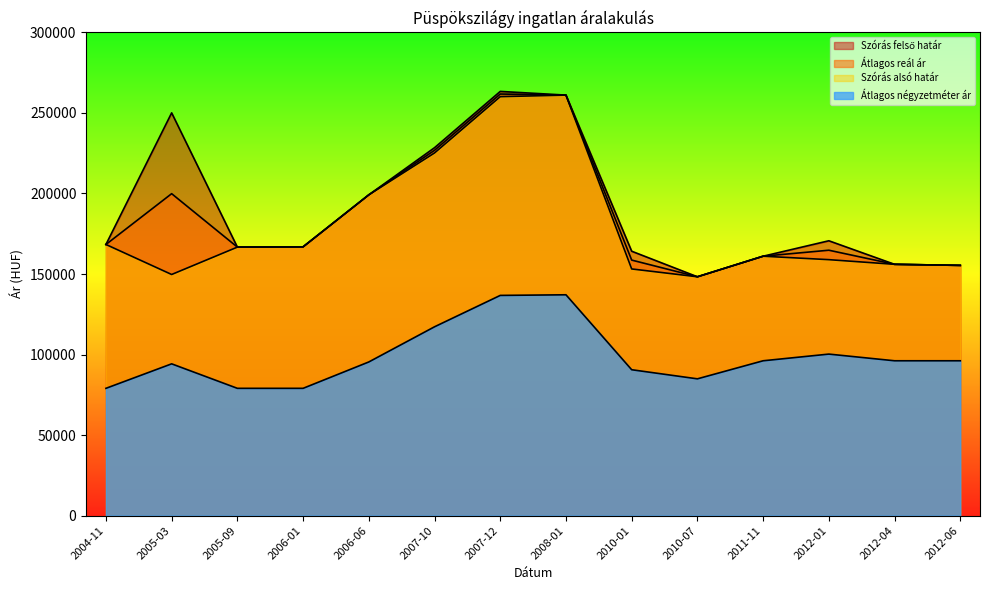

How many series are shown in this chart?

4